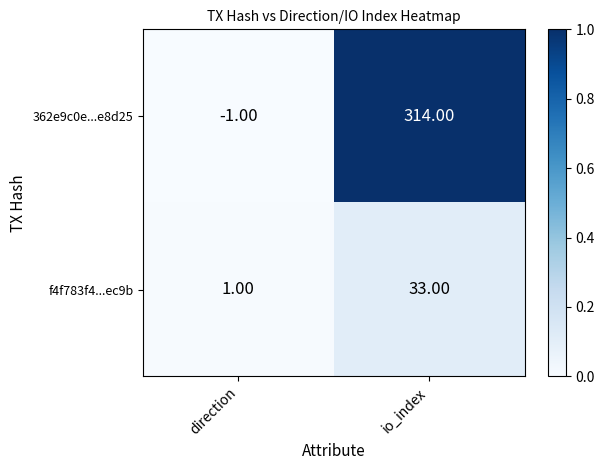

List the series in order of their peak value, highest first.

362e9c0e...e8d25, f4f783f4...ec9b